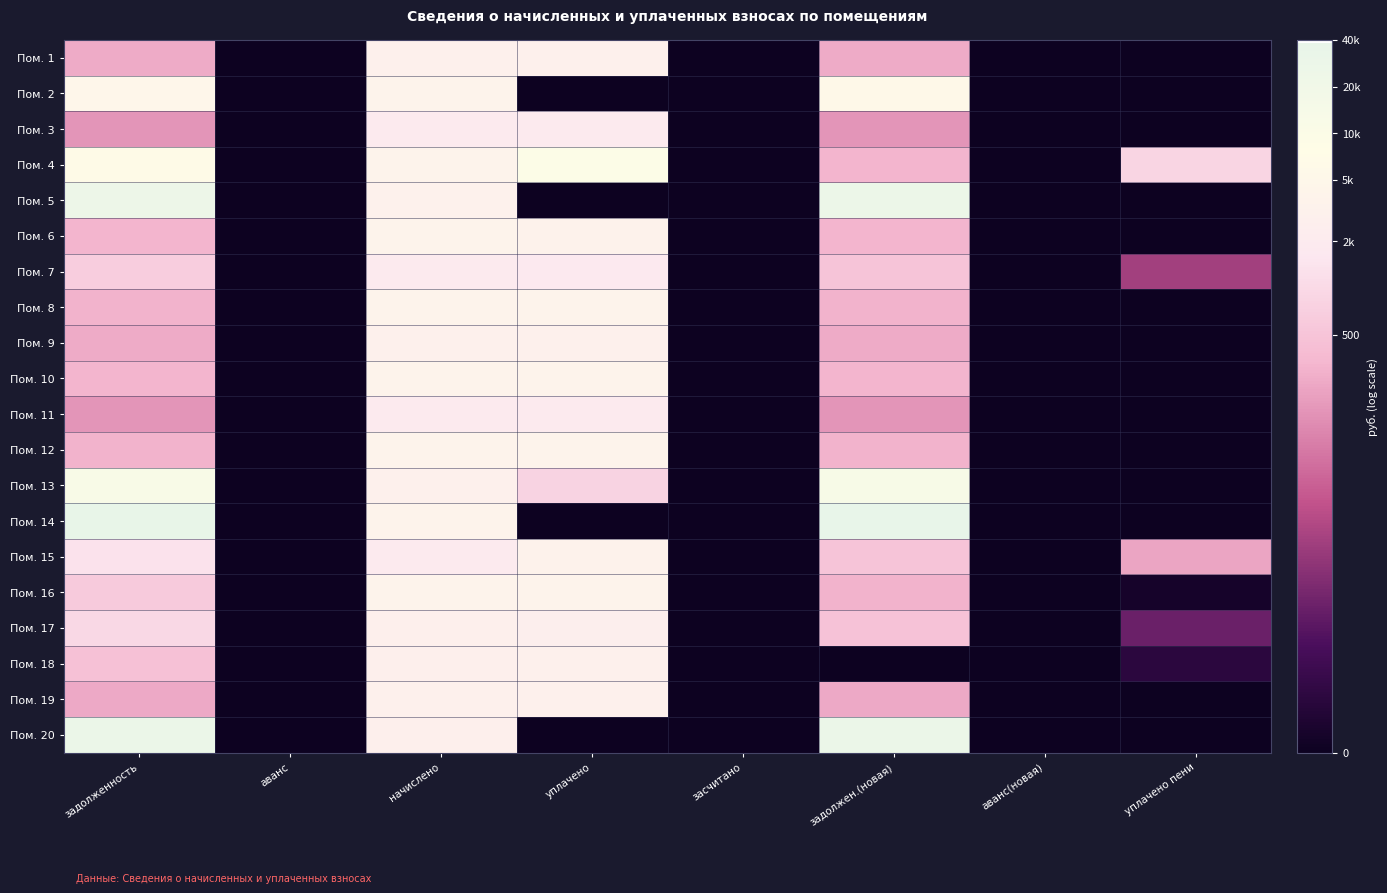

Rank the series by their maximum value, from highest to lowest.

Пом. 14, Пом. 20, Пом. 5, Пом. 13, Пом. 4, Пом. 2, Пом. 6, Пом. 10, Пом. 8, Пом. 16, Пом. 12, Пом. 15, Пом. 9, Пом. 1, Пом. 18, Пом. 19, Пом. 17, Пом. 3, Пом. 7, Пом. 11